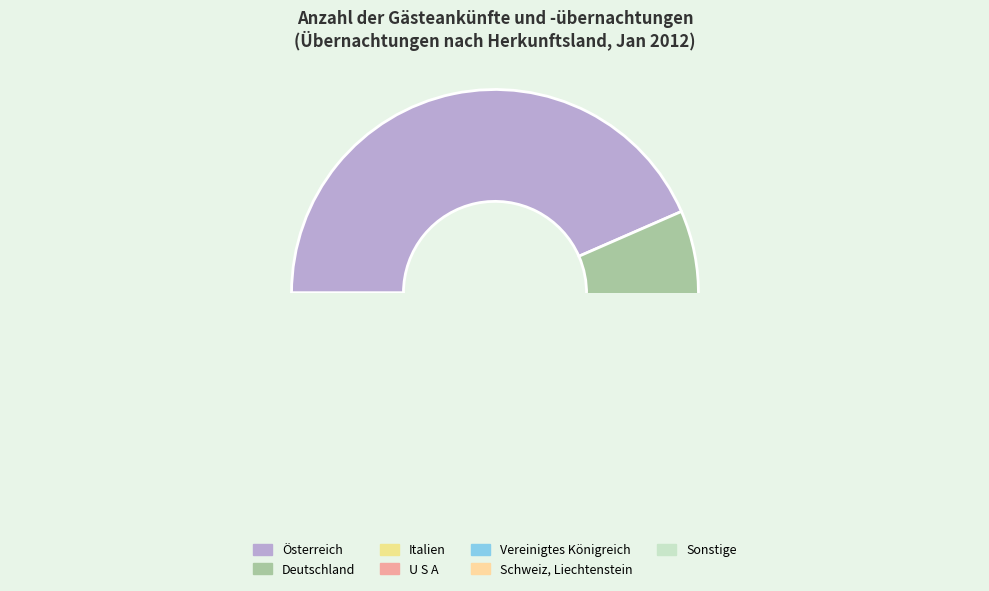

Which slice is the largest?

Österreich